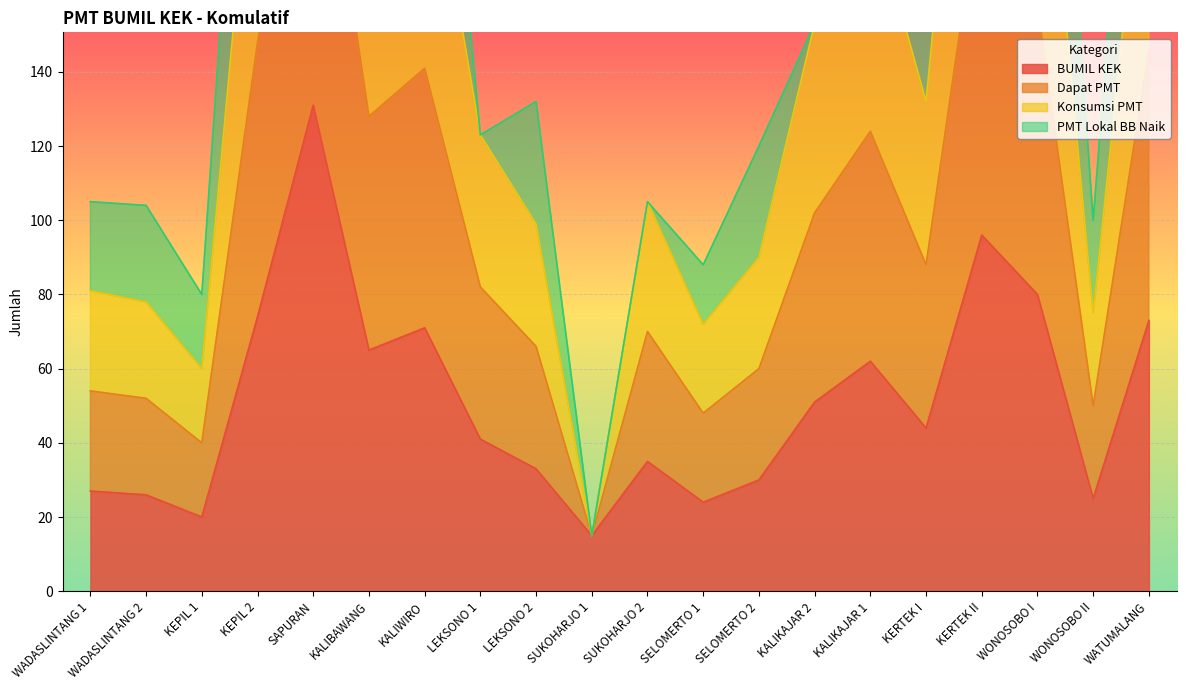

How many data points does each series have?

20